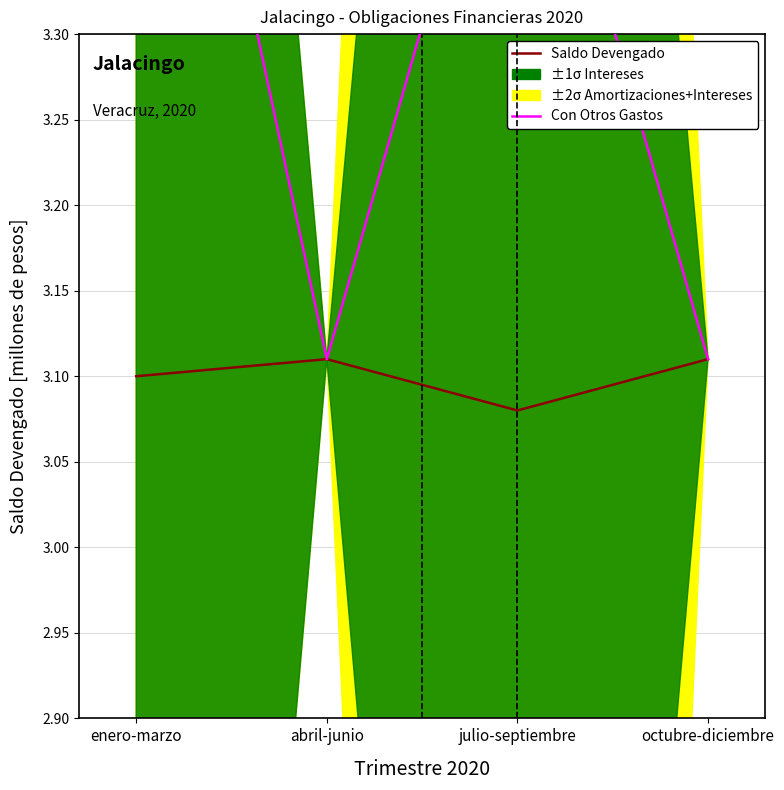

Does the chart display data point markers on the line(s)?

No